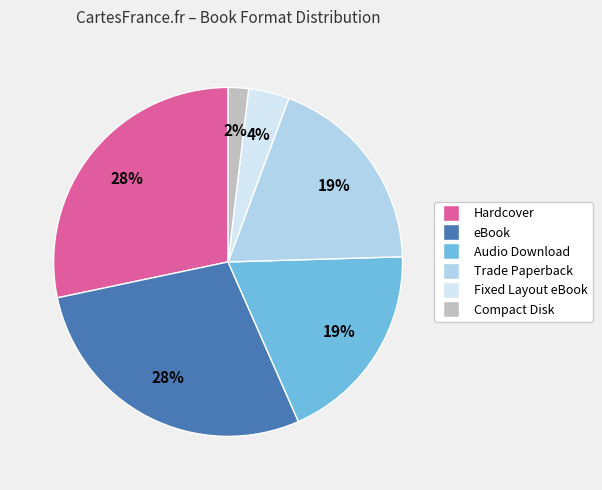

Count the number of slices in the pie.

6